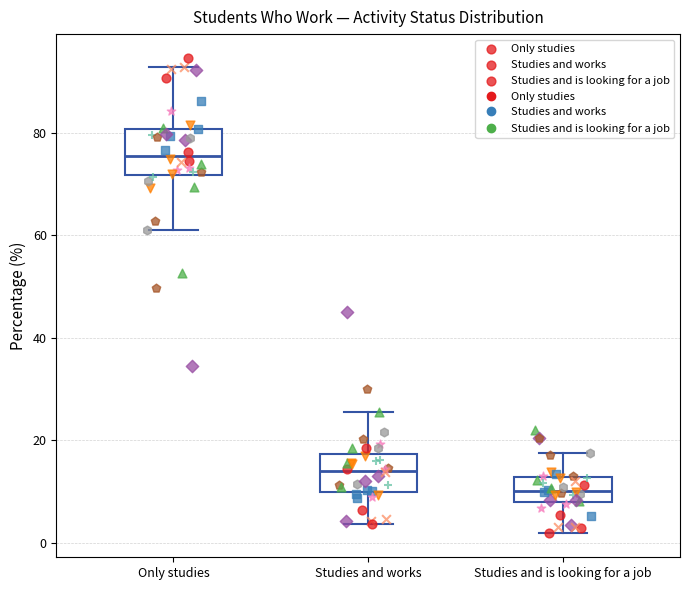

Which box has the lowest median line?

Studies and is looking for a job